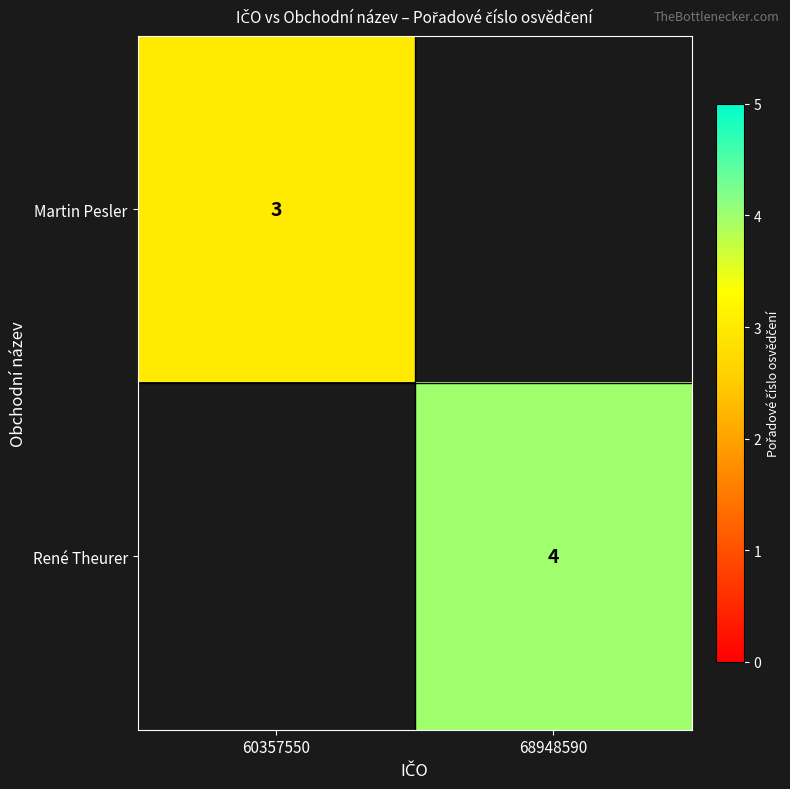

At which category is the sum across all series the highest?

68948590